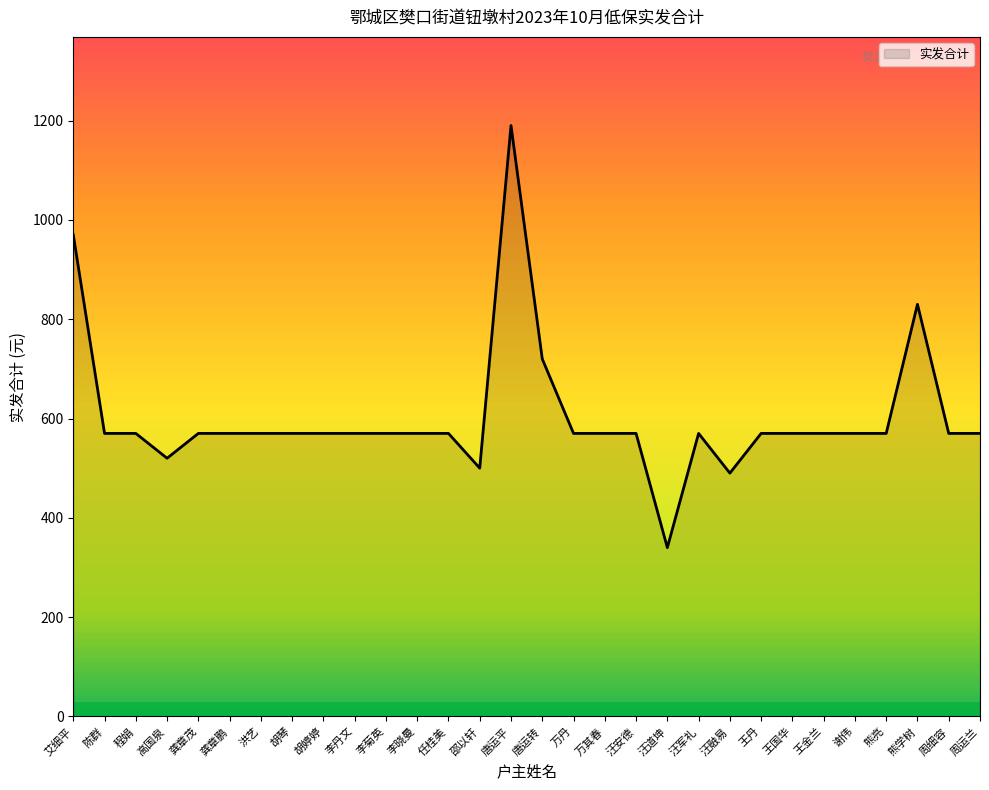

Where is the data nearest to the value 765?

唐运转